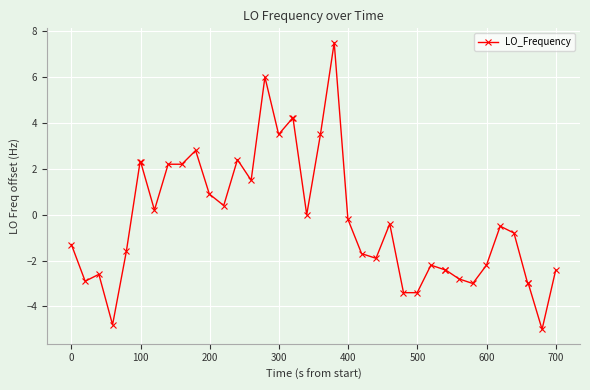

What is the value of the 17th point from the left?

3.5